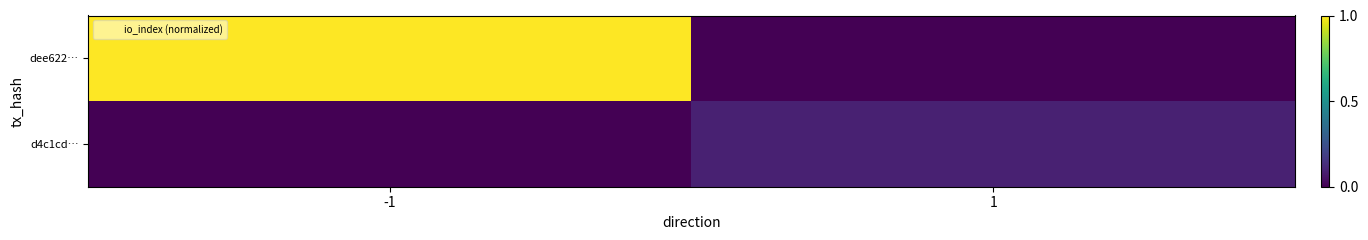

Which category has the highest value across all series?

-1